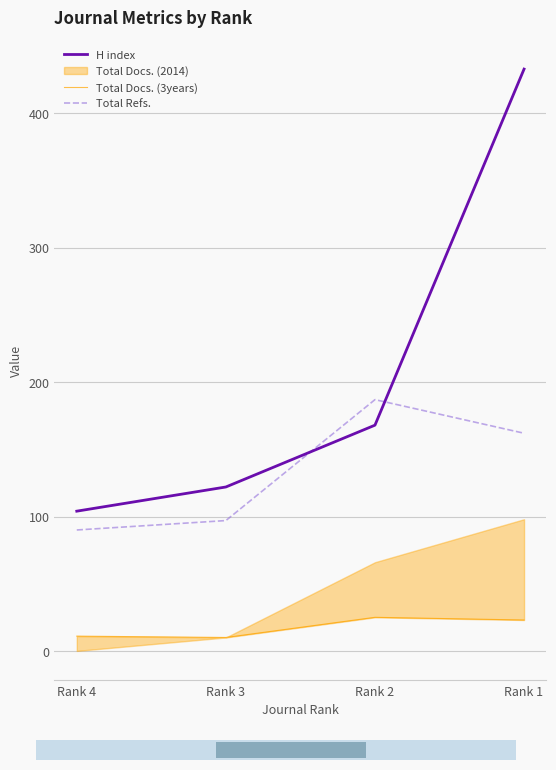

At which label is Total Refs. closest to 138?

Rank 1